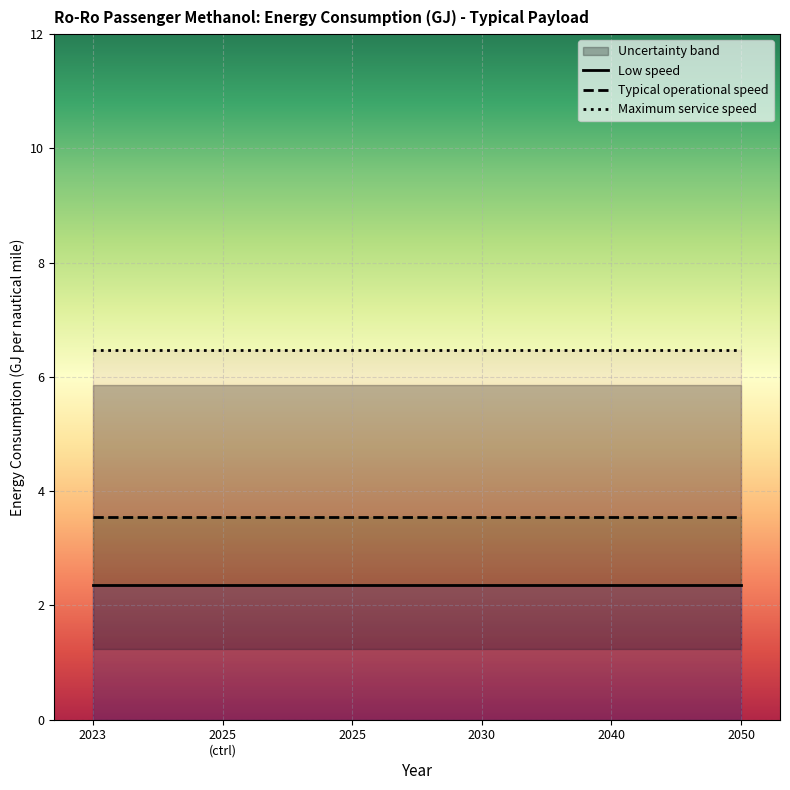

The Maximum service speed series shows 9.0 at 2025. True or false?

False